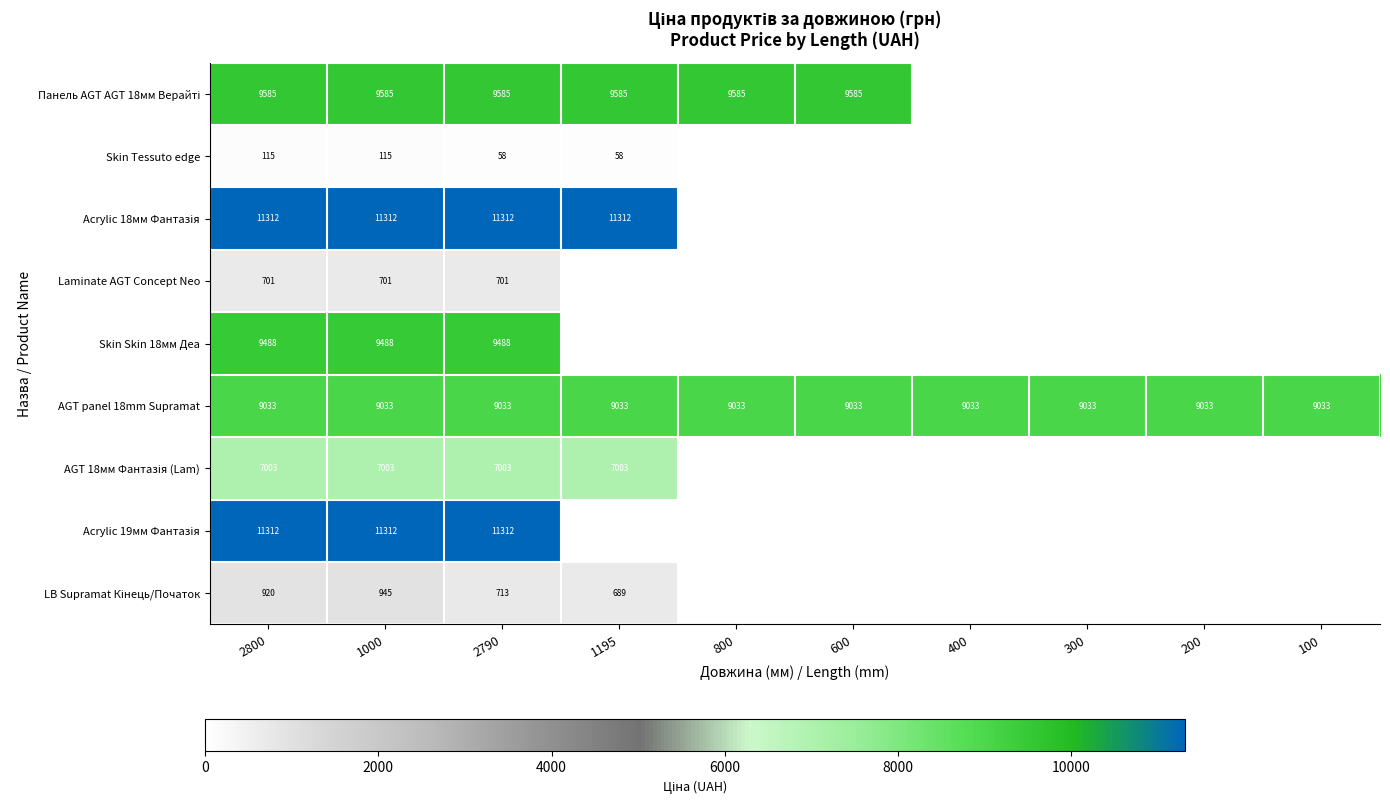

True or false: Skin Skin 18мм Деа has a value of 9488 at 2790.

True